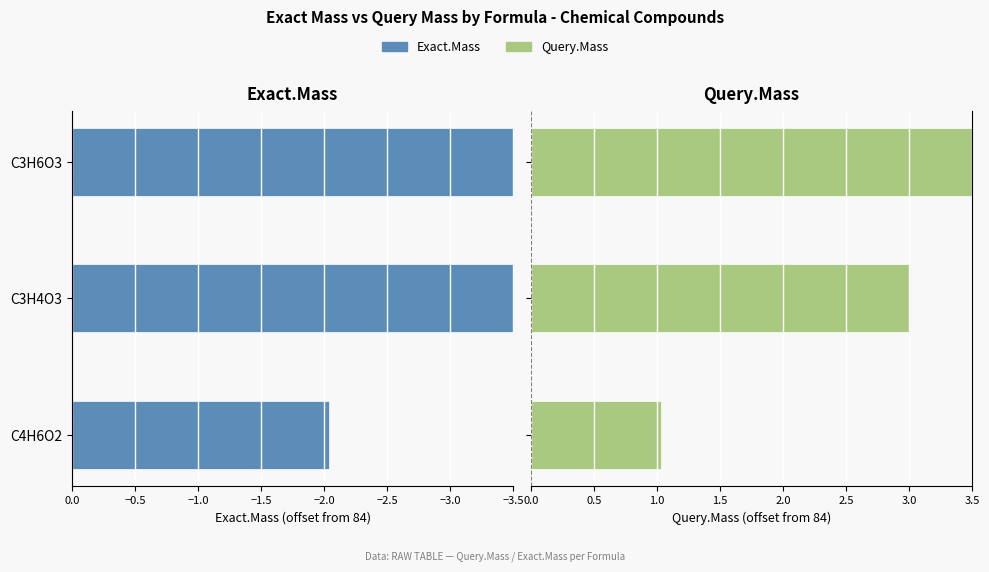

The value of Query.Mass at C3H4O3 is 4.4. True or false?

False